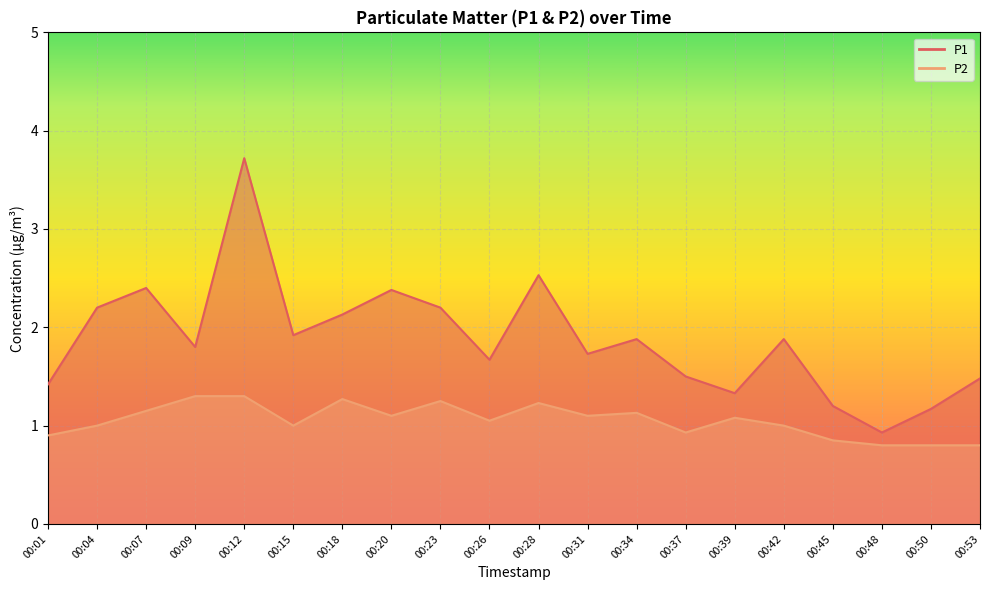

What is the sum of all P2 values?

21.0